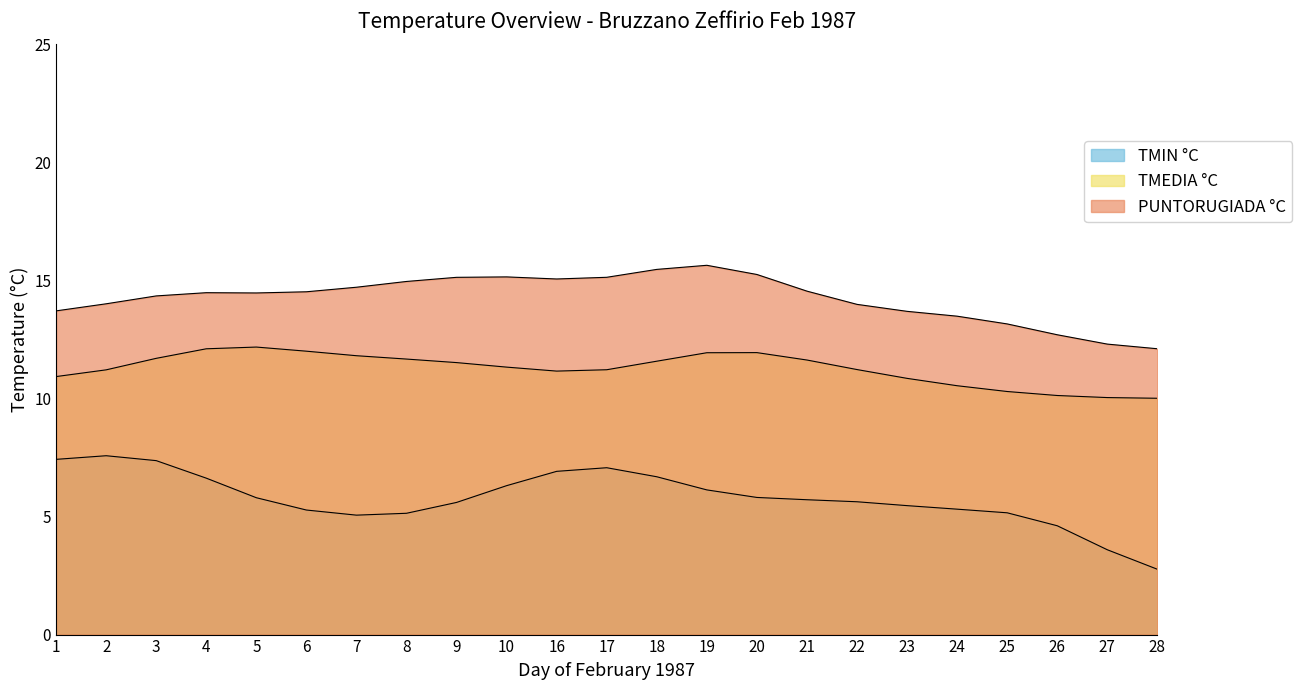

How many lines are shown in the chart?

3